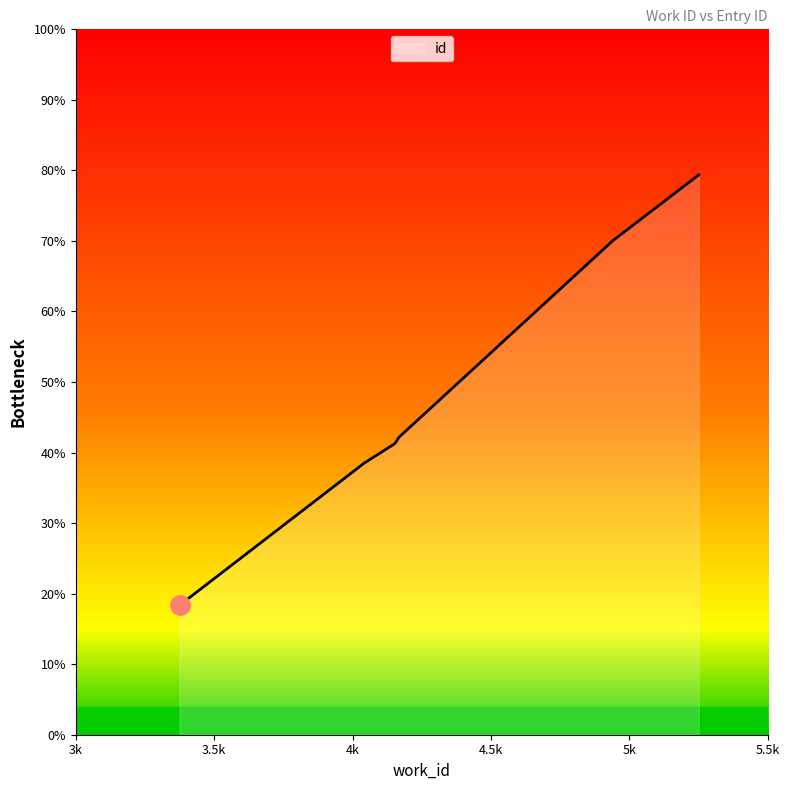

List the labels in order of value, smallest first.

3375, 4038, 4038, 4153, 4167, 4939, 5250